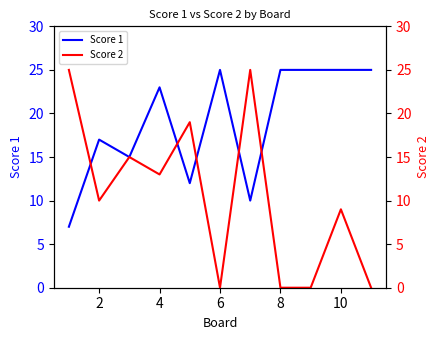

The value of Score 1 at 4 is 23. True or false?

True